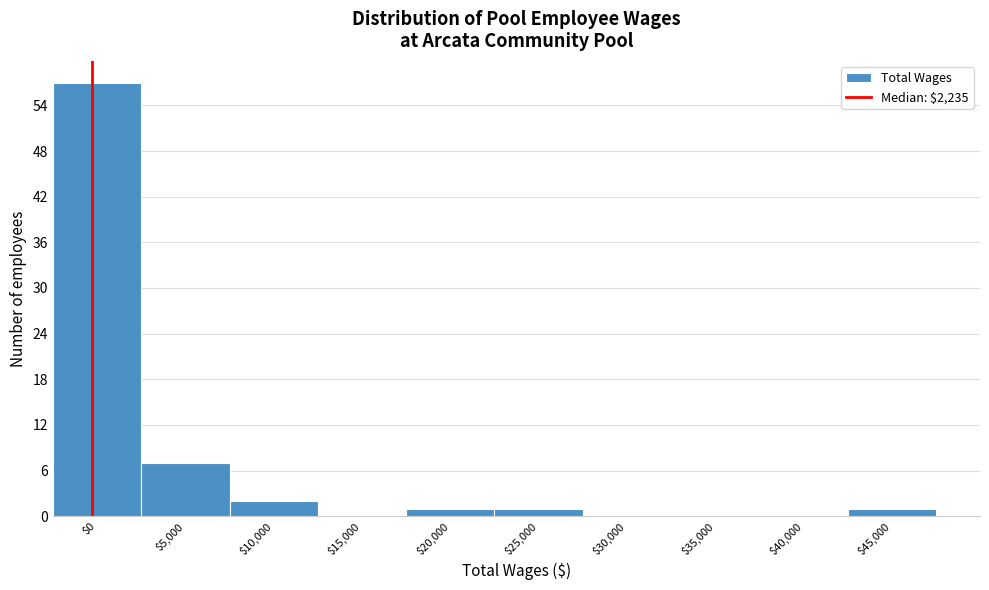

The chart shows a value of 1 at $20,000. True or false?

True